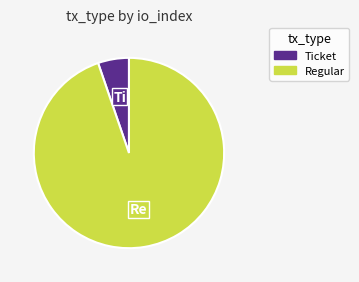

Is the sum of Ticket and Regular greater than half?

Yes